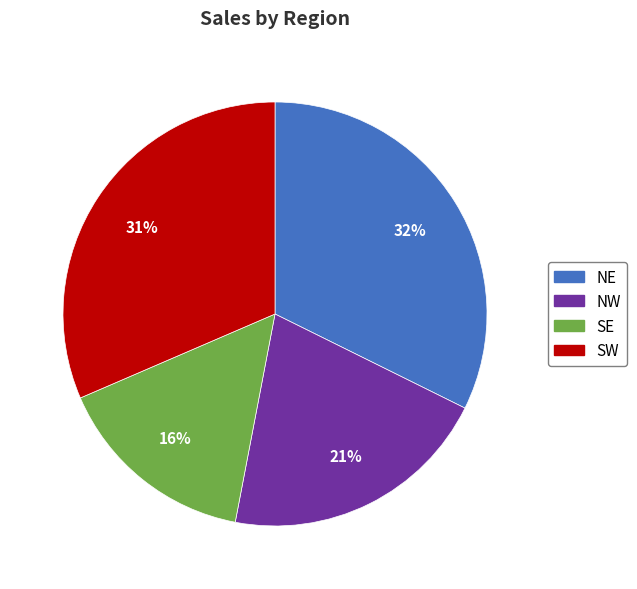

Is it true that NW is 21% of the pie?

True